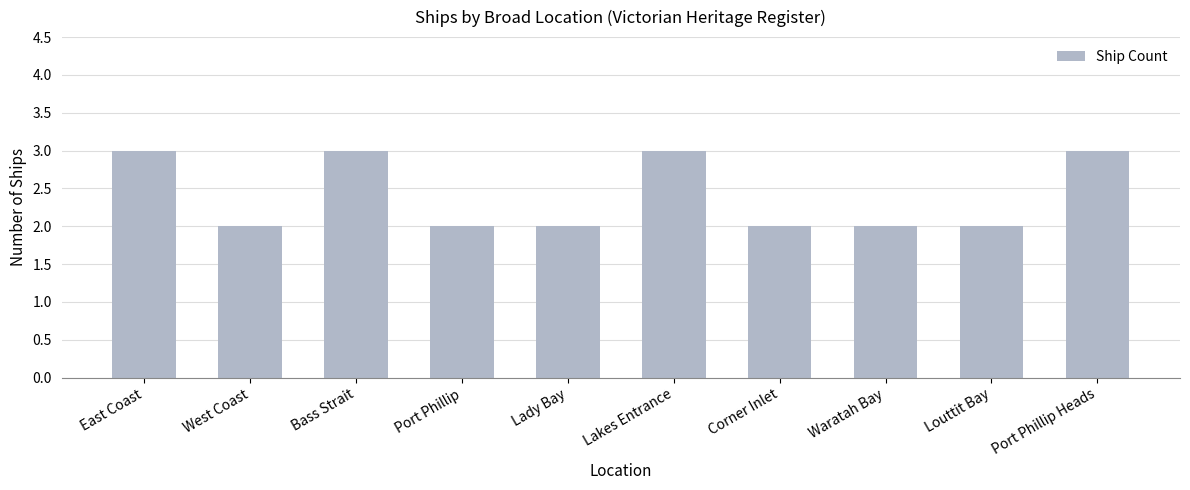

What value does the data have at Bass Strait?

3